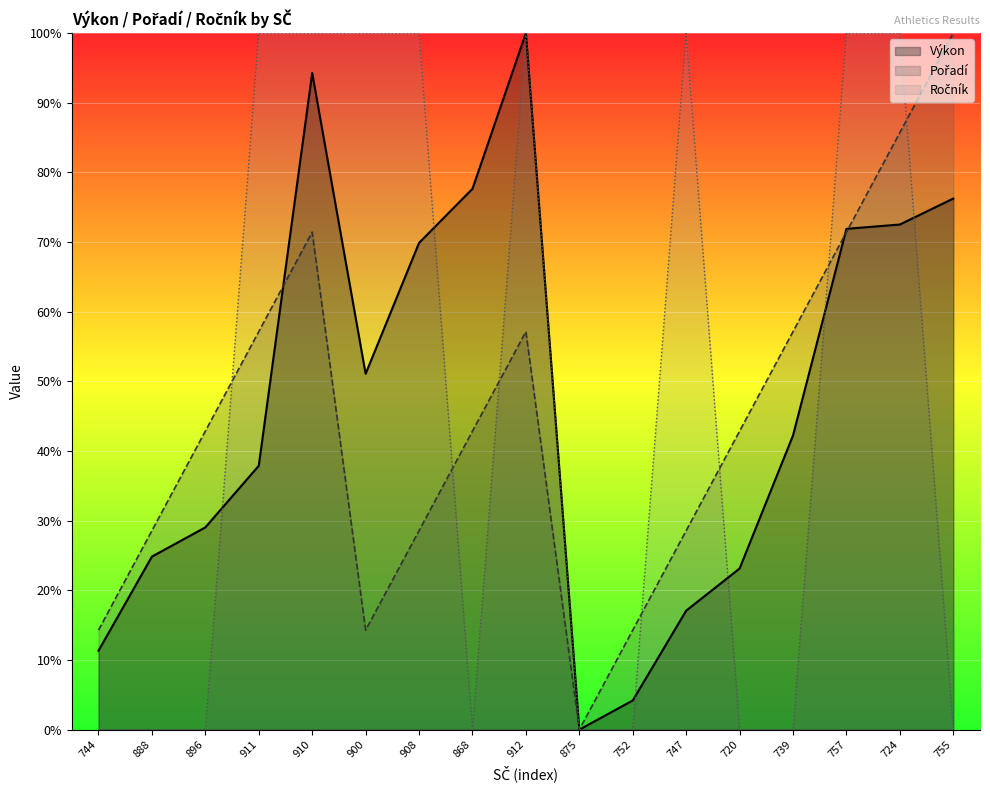

How many categories are shown in the chart?

17